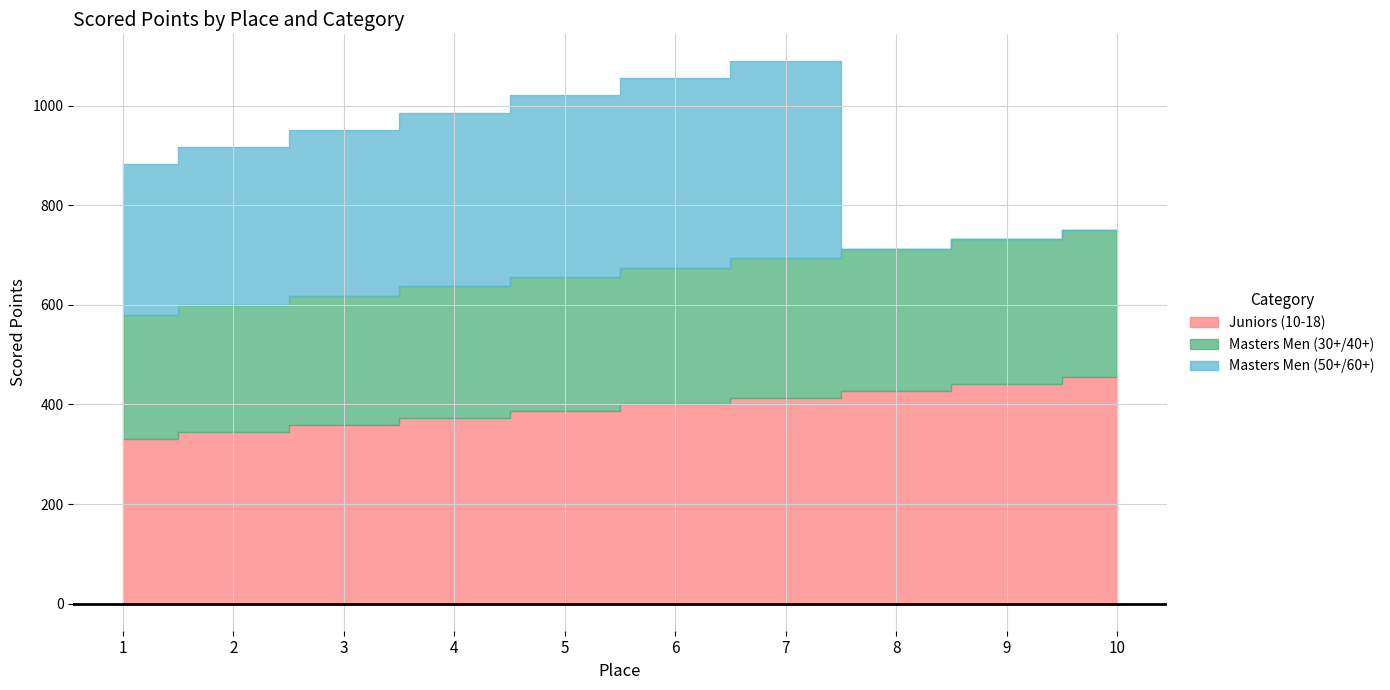

True or false: Juniors (10-18) has more than 0 points higher than both neighbors.

False